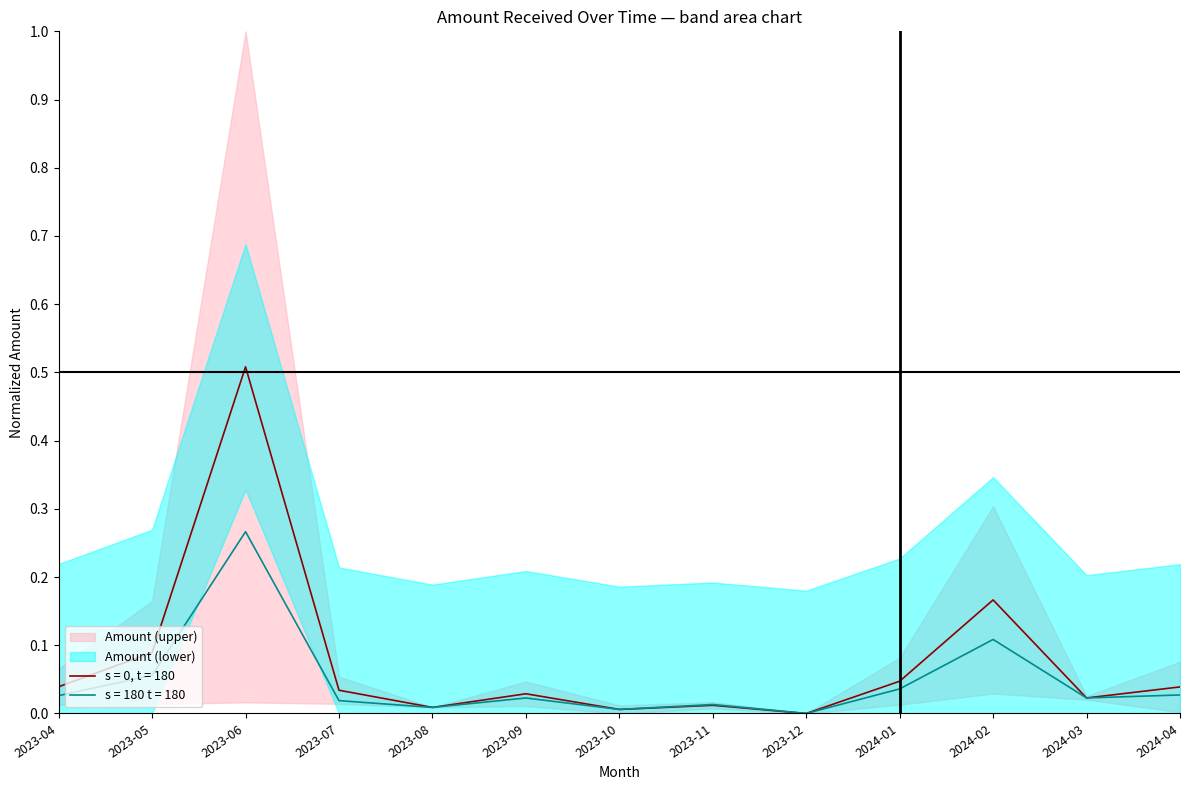

What is the sum of all values?

1.0